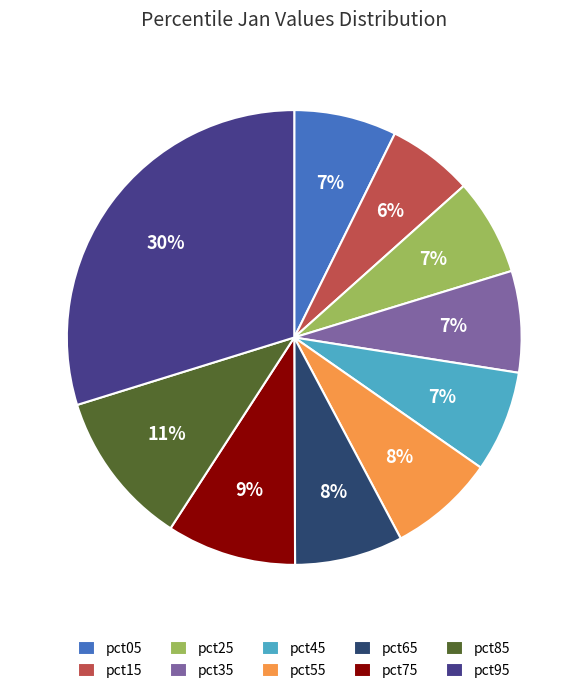

What percentage is the pct75 slice, to the nearest percent?

9%